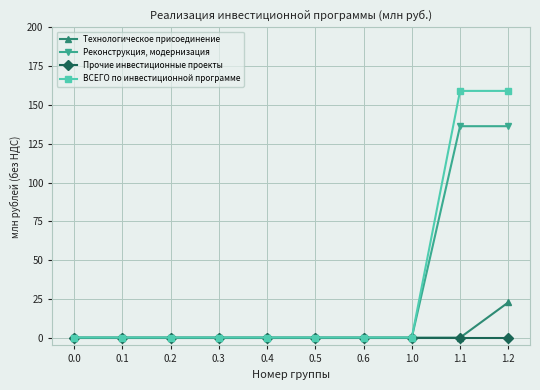

What are all the series names shown in the legend?

Технологическое присоединение, Реконструкция, модернизация, Прочие инвестиционные проекты, ВСЕГО по инвестиционной программе